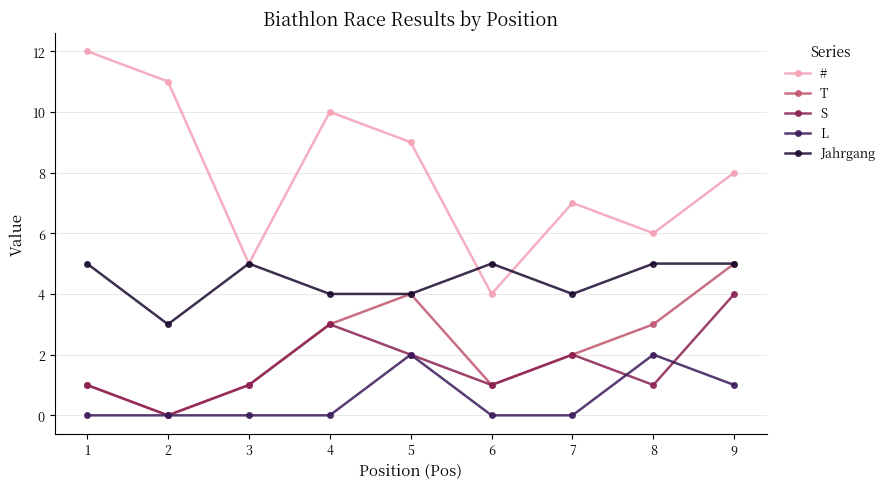

Where is L nearest to the value 1?

9